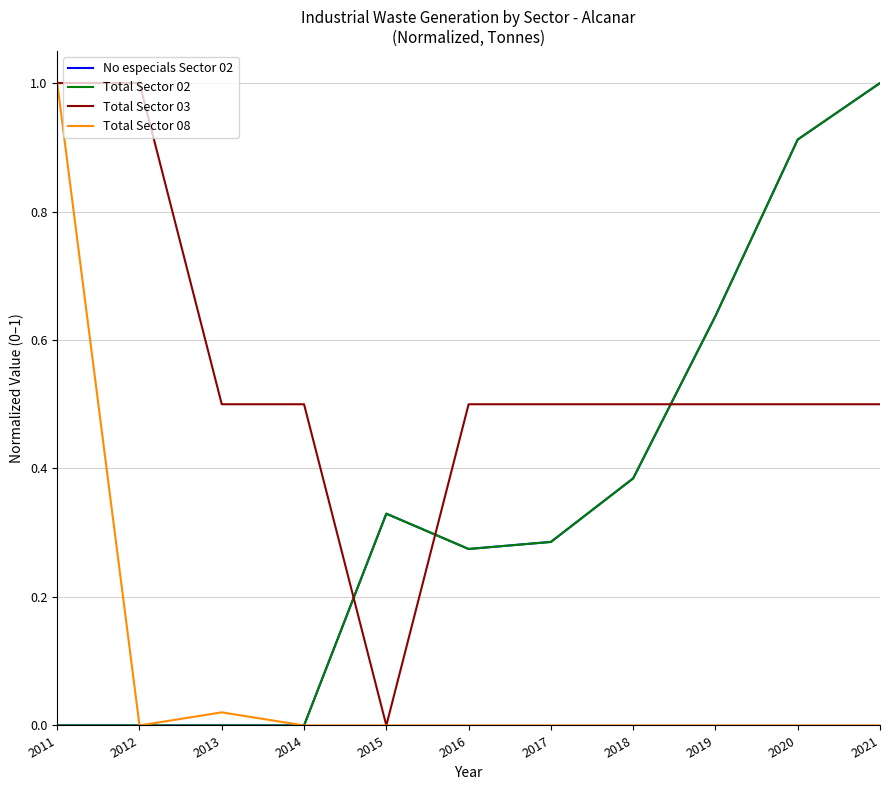

Does the chart have visible grid lines?

Yes